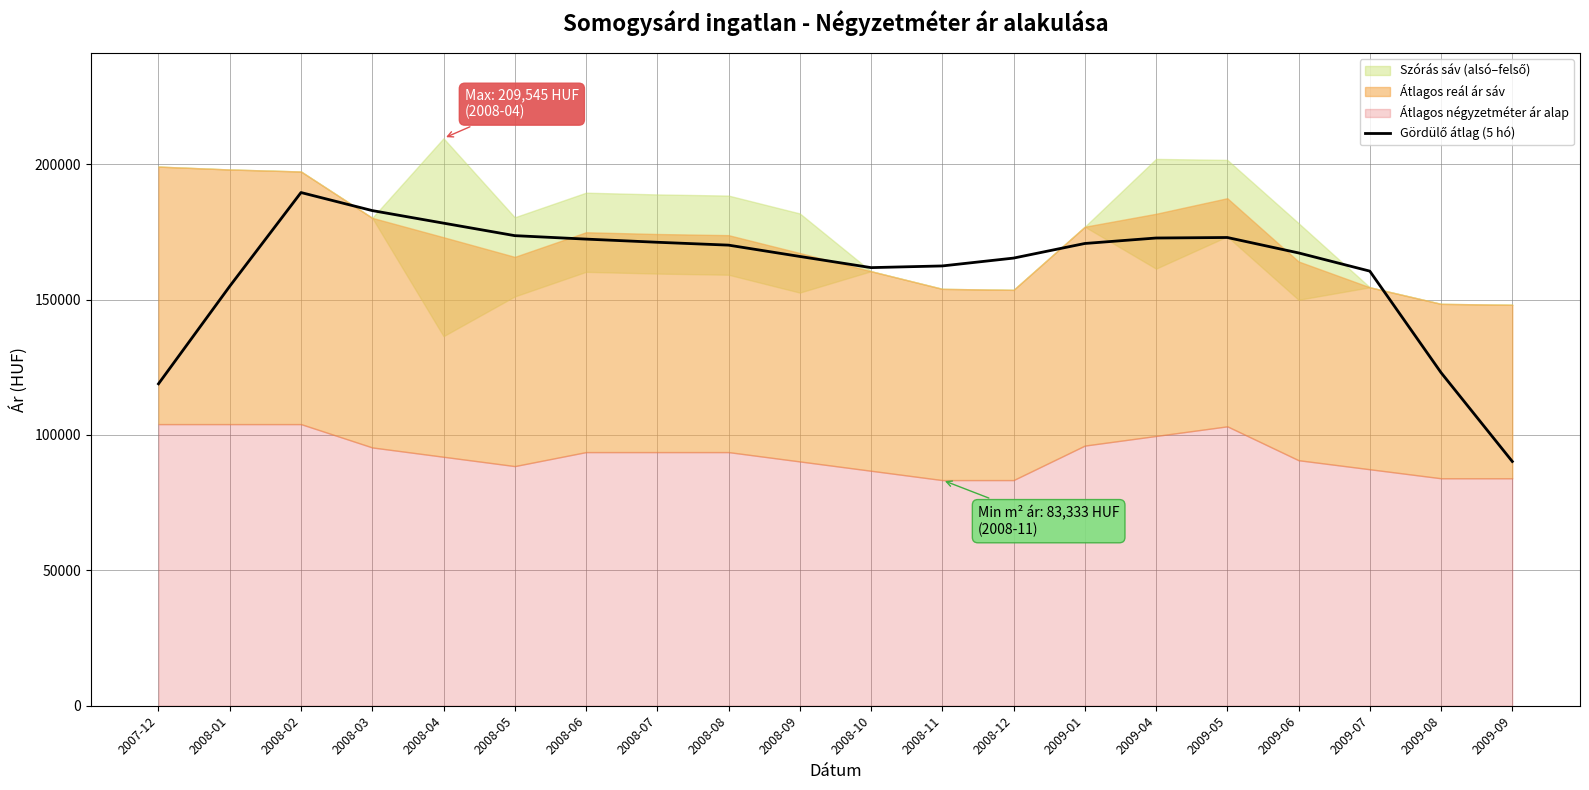

What value does the data have at 2009-05?

172906.6